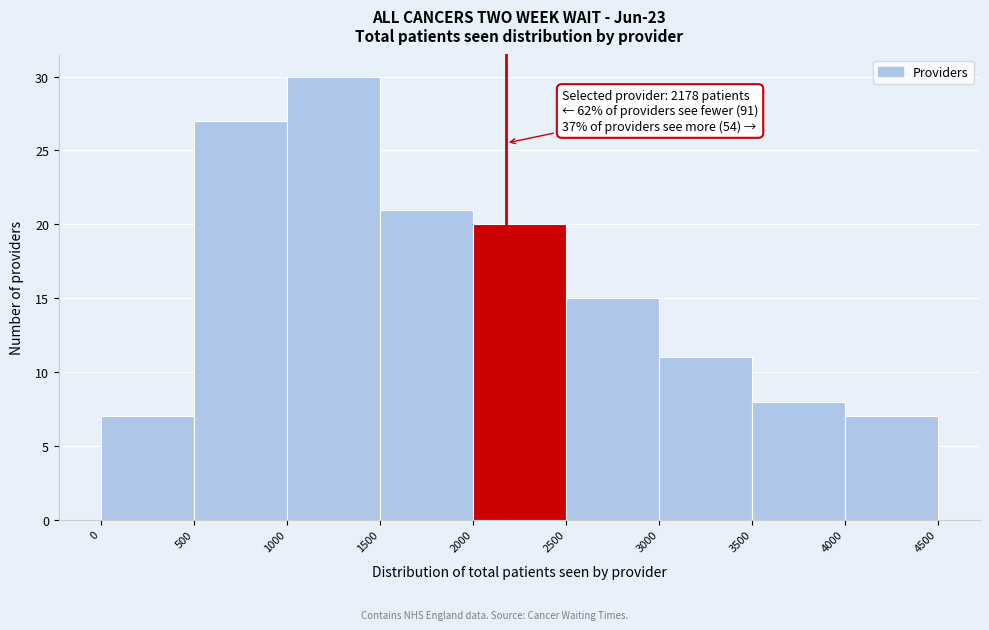

Over which range of the x-axis is the bar tallest?

1000 to 1500